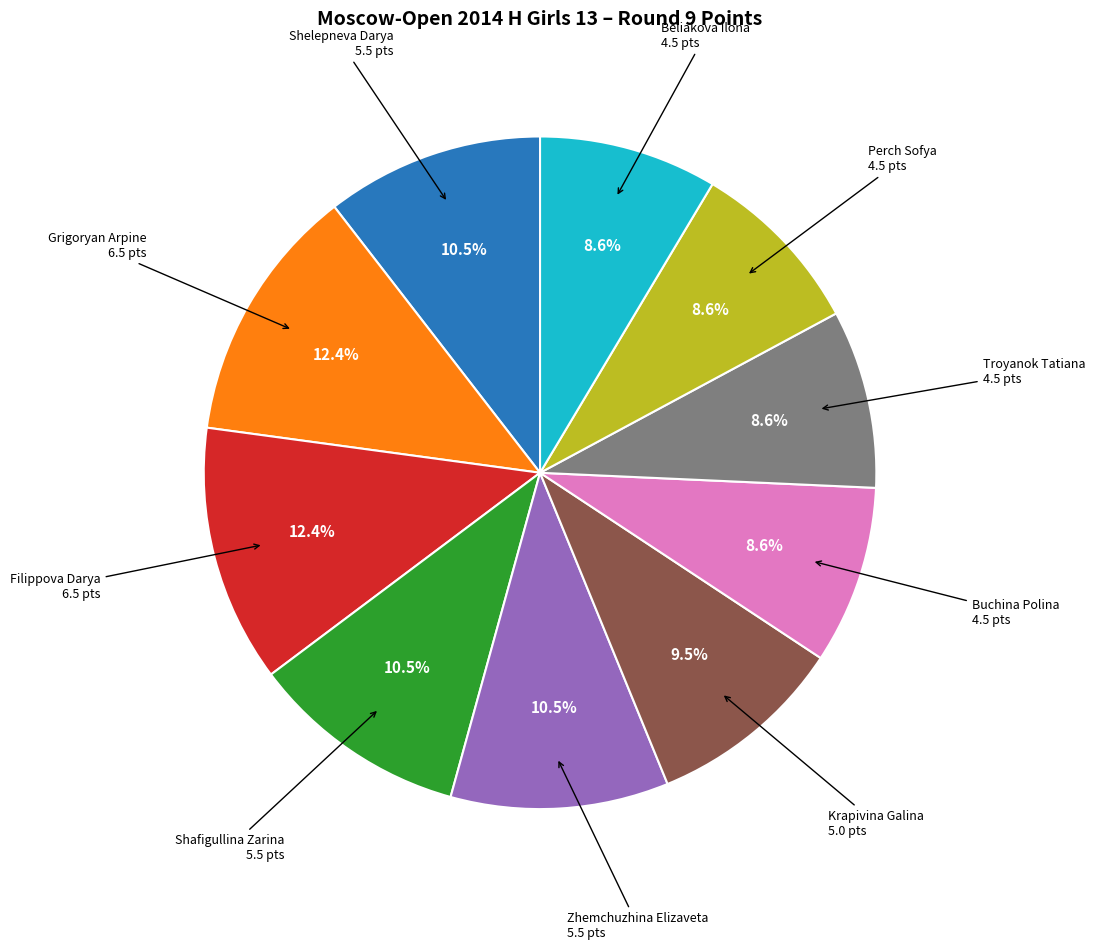

Is there a majority slice in this chart?

No